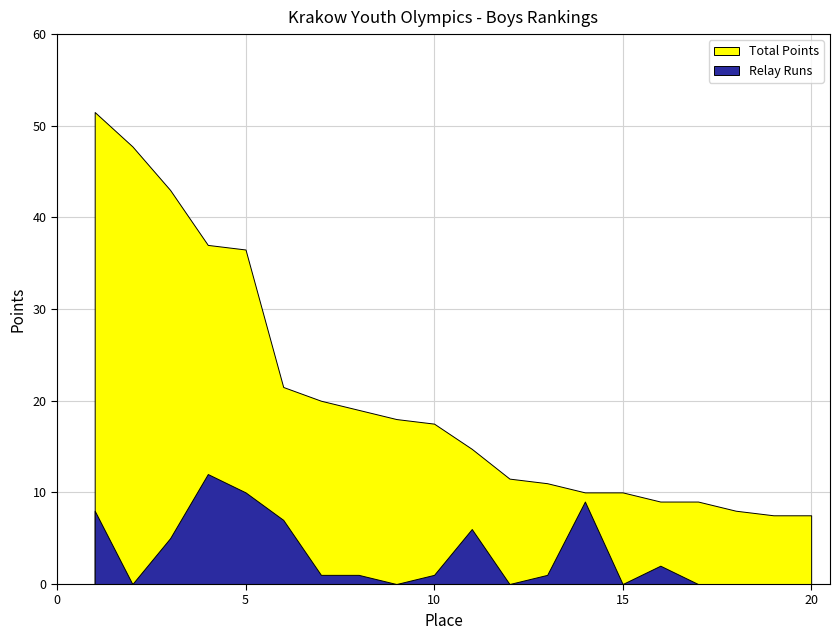

True or false: Relay Runs and Total Points intersect in this chart.

False